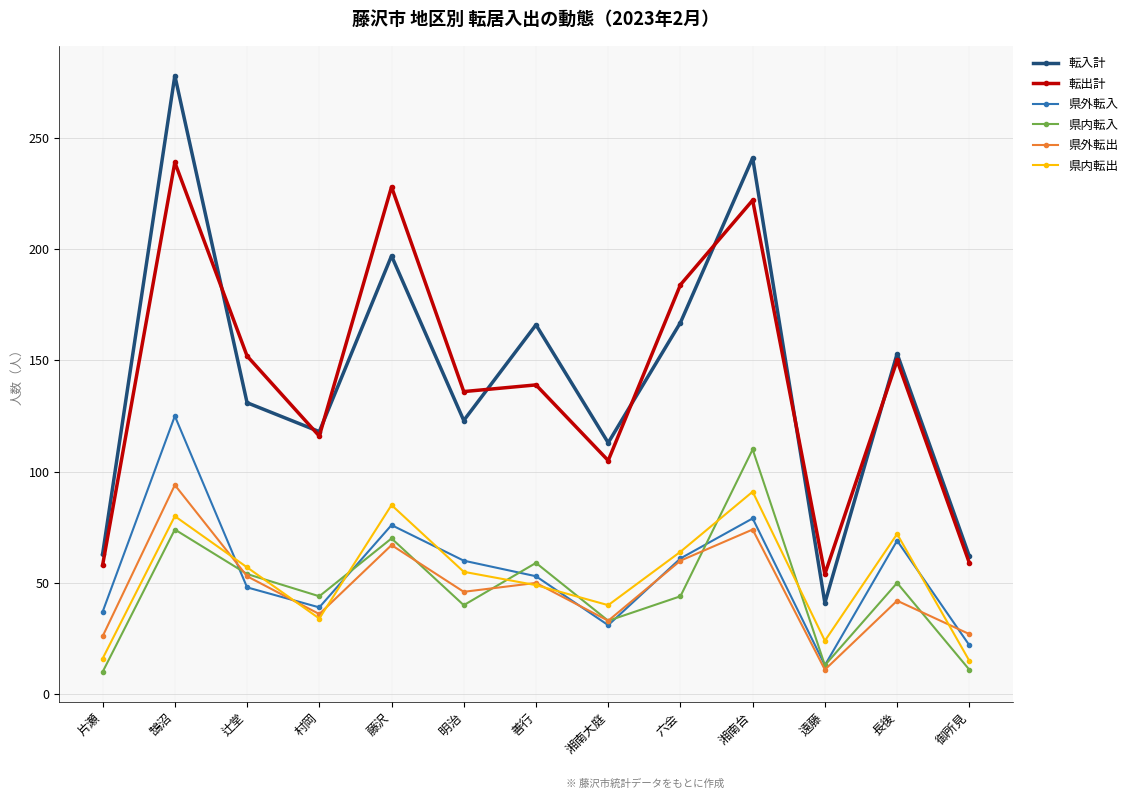

After their last crossing, which series has the higher values: 転出計 or 転入計?

転入計